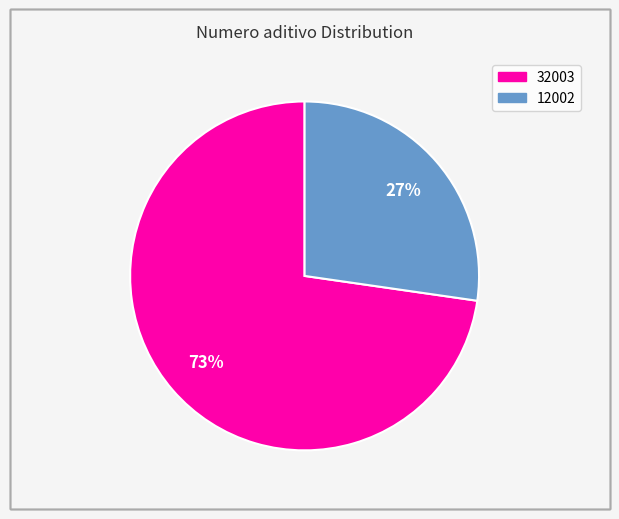

To the nearest percent, what is the average slice percentage?

50%